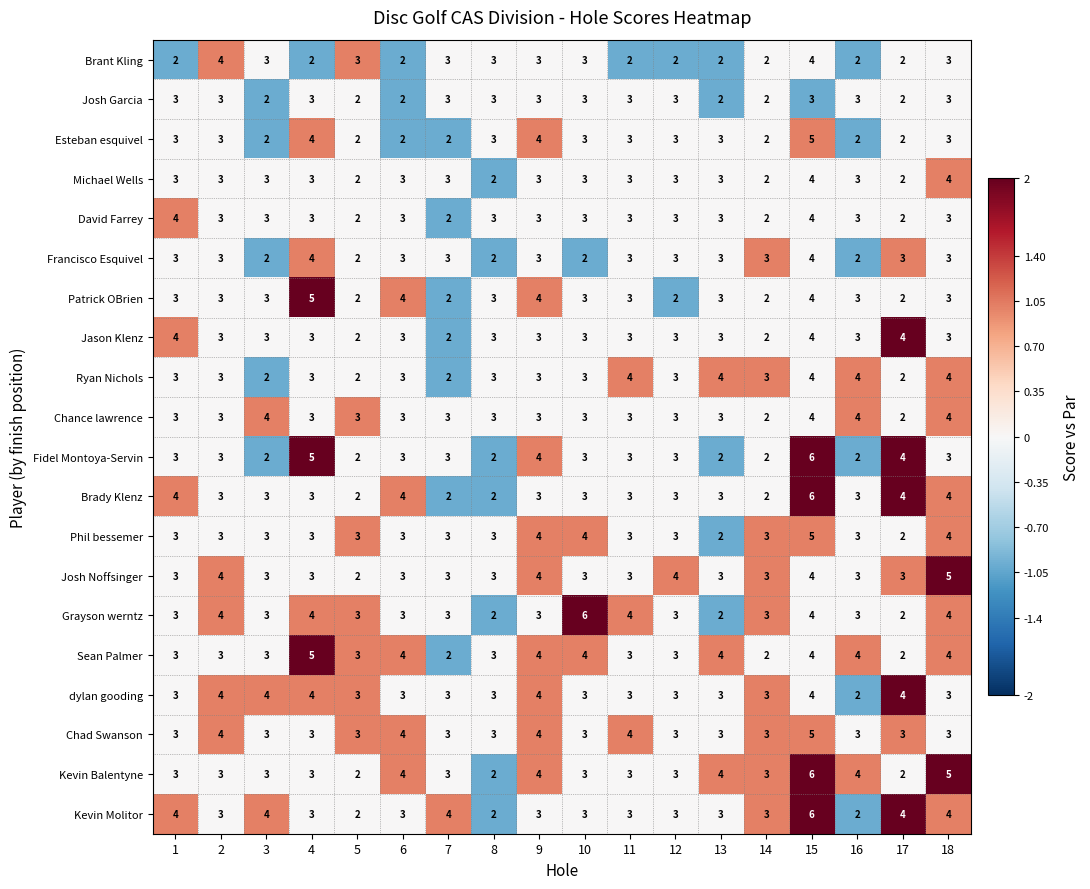

Which series changed the most between 4 and 8?

Fidel Montoya-Servin